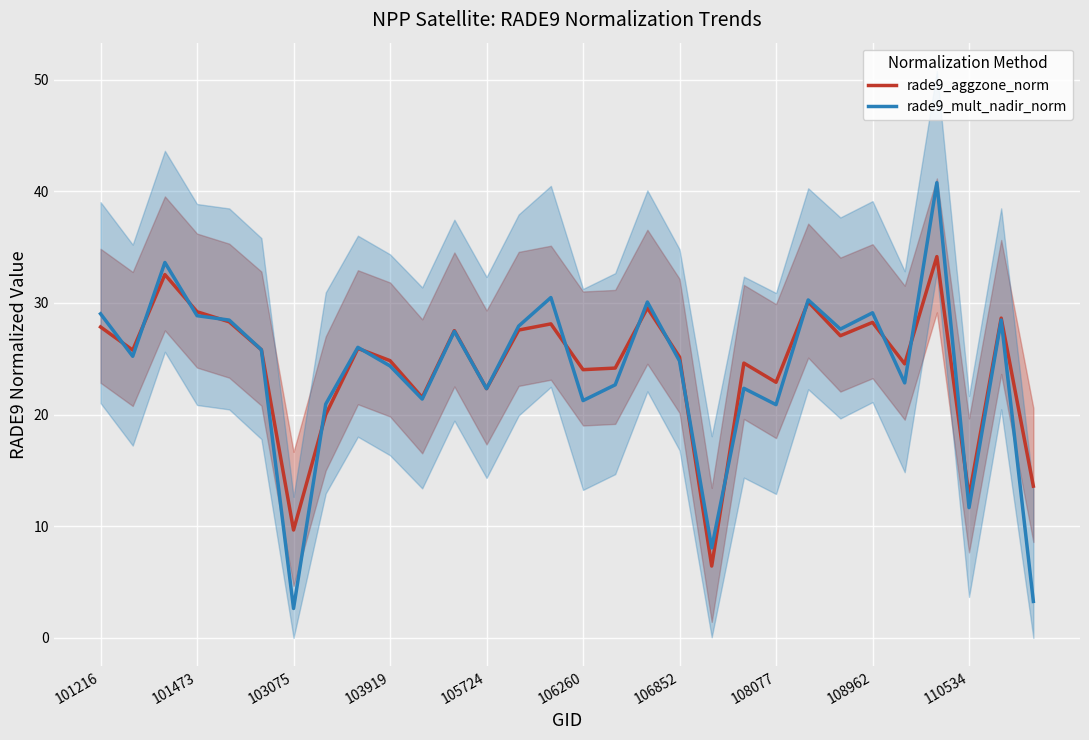

Which series ends up on top after the final intersection of rade9_aggzone_norm and rade9_mult_nadir_norm?

rade9_aggzone_norm